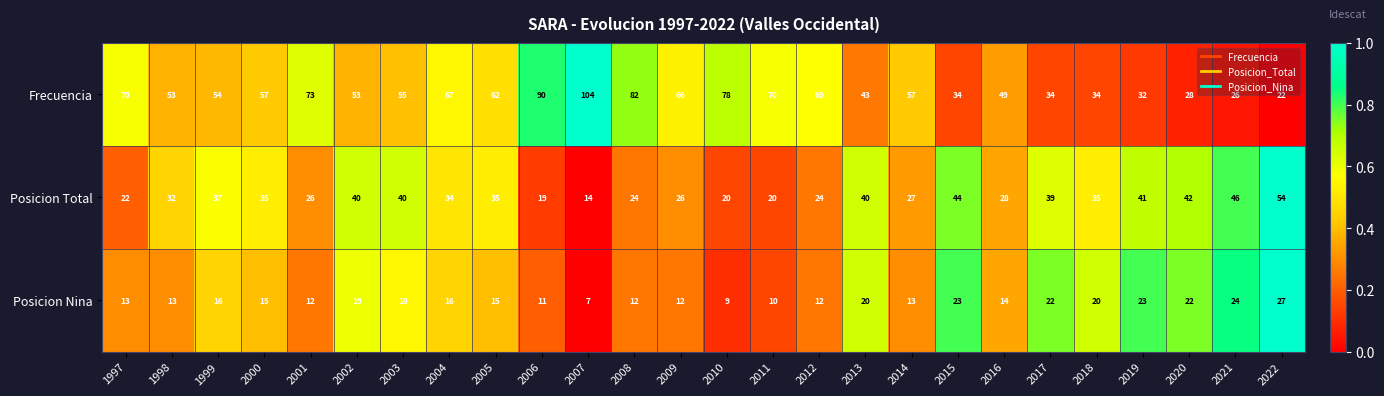

At which category does the chart reach its minimum across all series?

2007